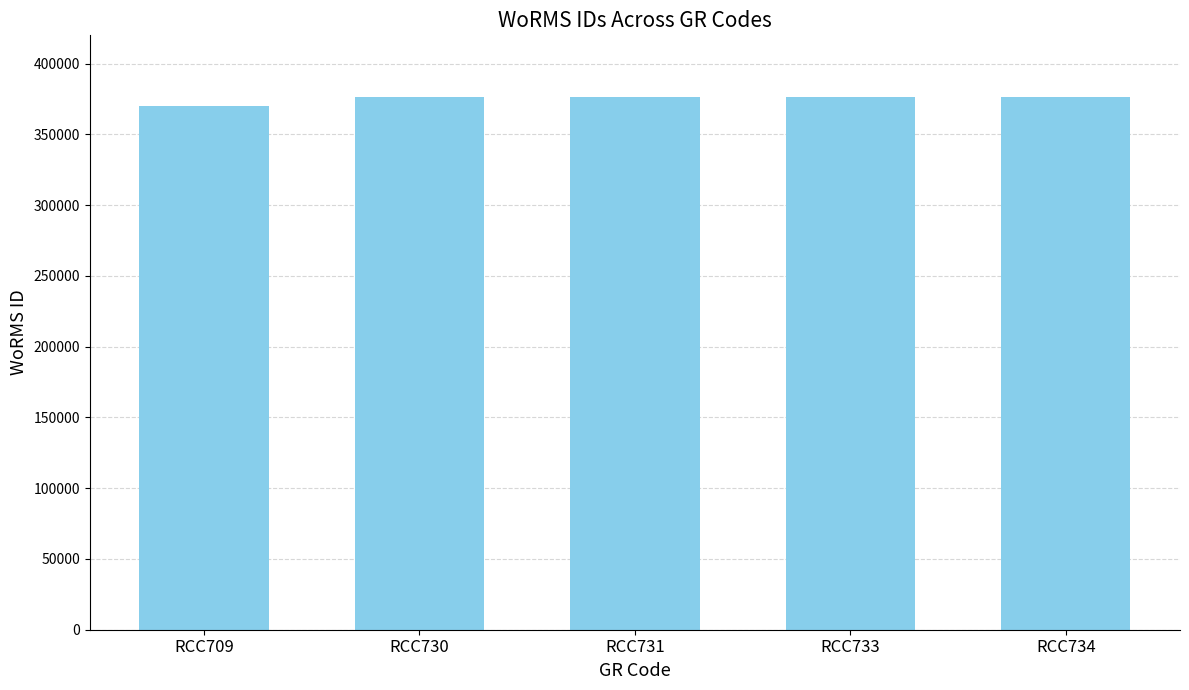

Approximately how many times larger is the value at RCC730 compared to RCC709?

1.0